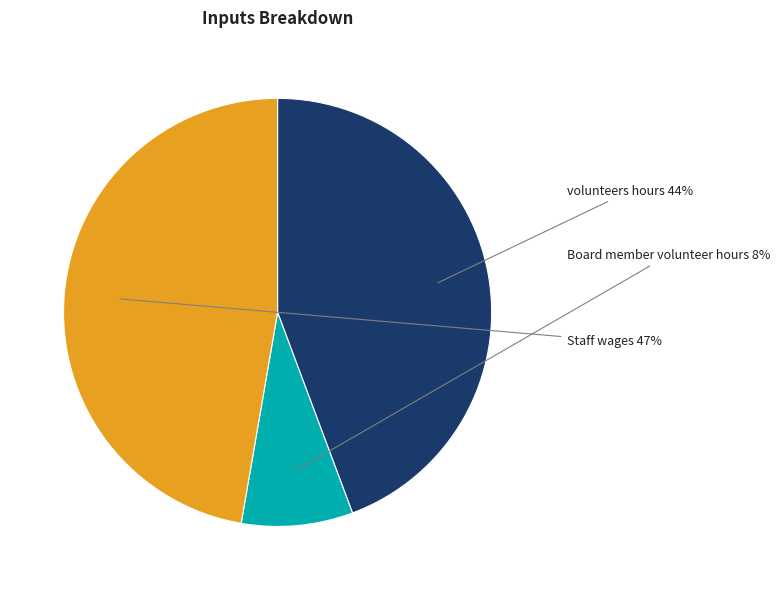

Do volunteers hours and Board member volunteer hours together represent more than half of the pie?

Yes